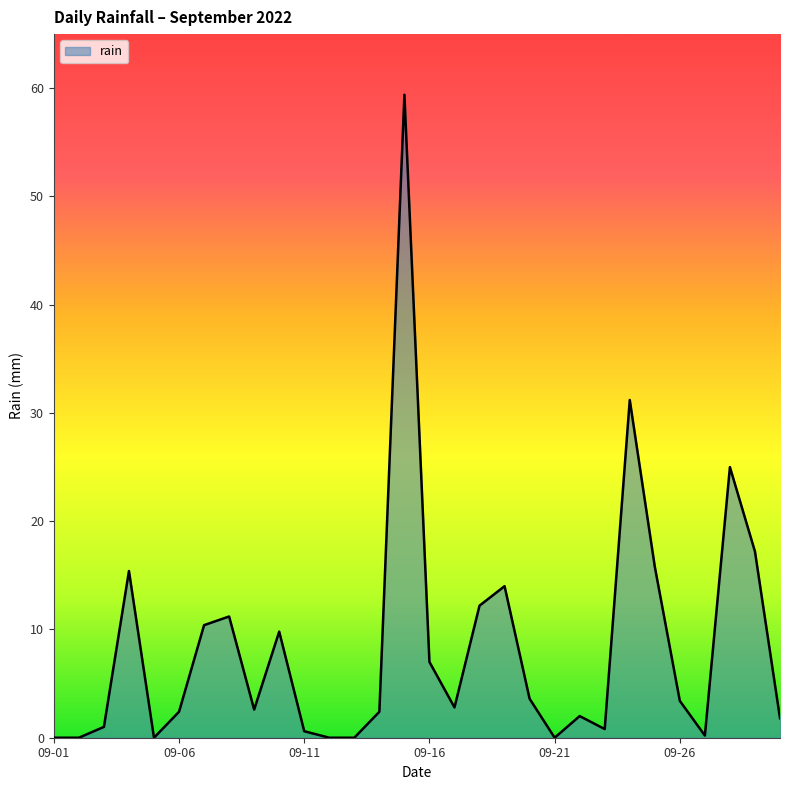

What is the greatest value displayed?

59.4